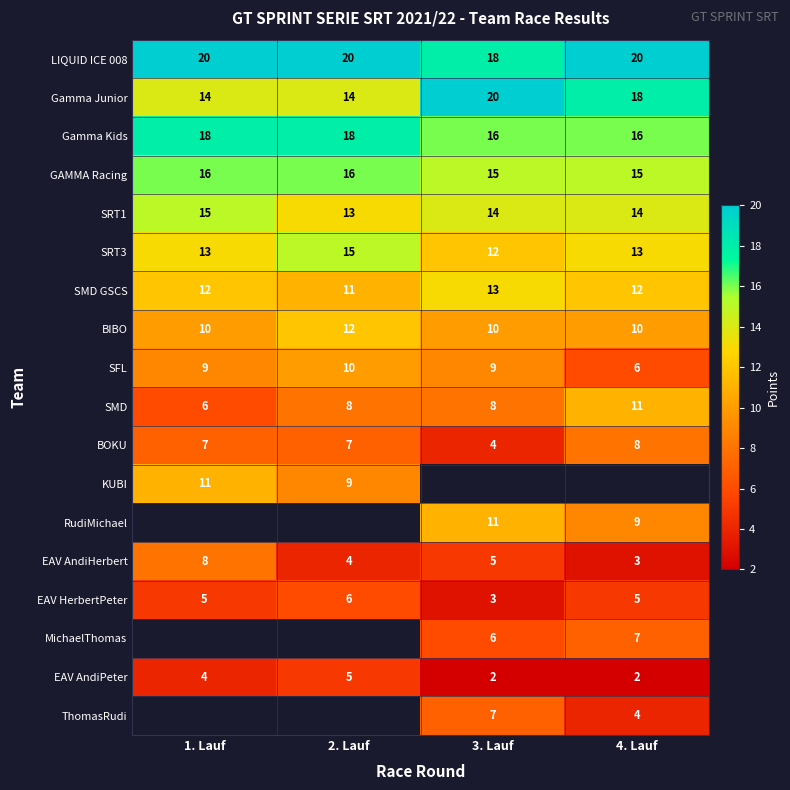

The value of Gamma Kids at 4. Lauf is 7. True or false?

False